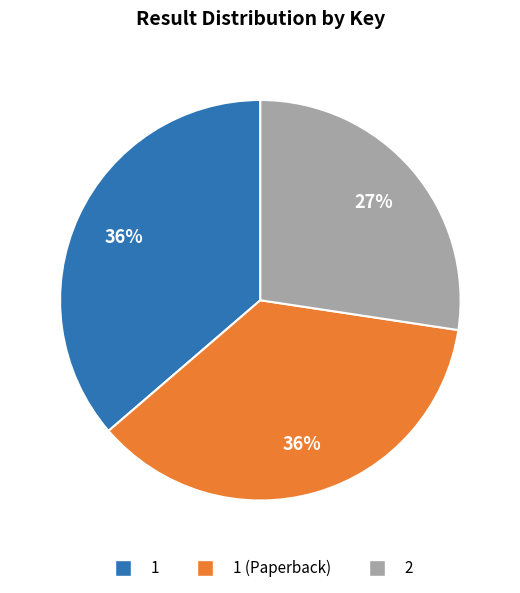

To the nearest percent, what is the average slice percentage?

33%